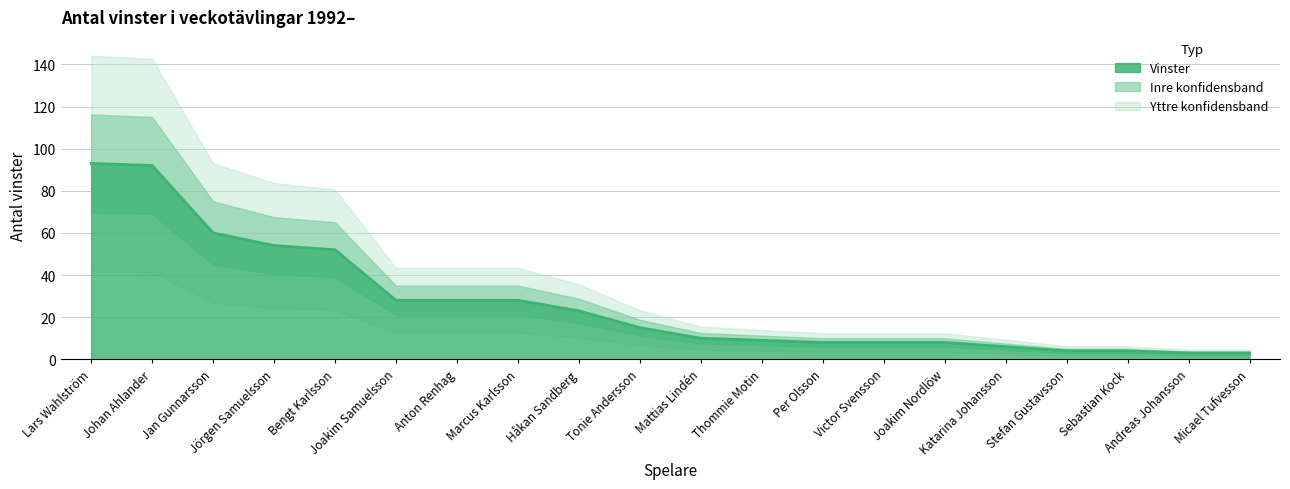

The chart shows a value of 8 at Per Olsson. True or false?

True